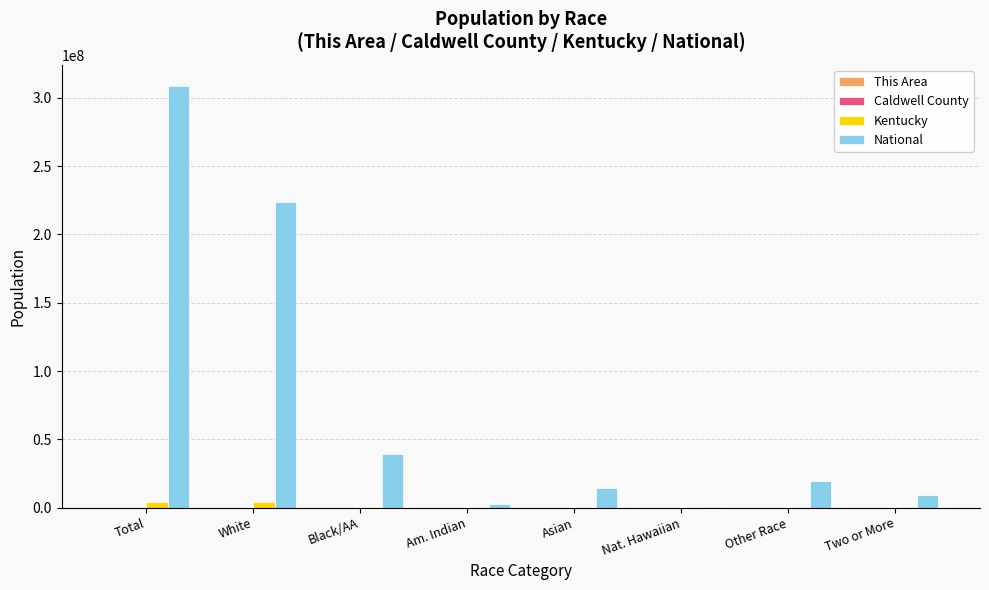

What is the difference between the Kentucky values at Nat. Hawaiian and Black/AA?

335019